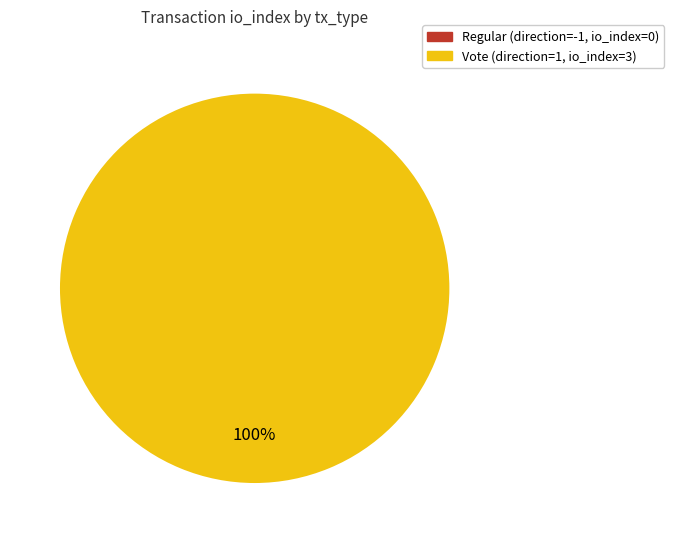

What is the change in value from Regular to Vote?

+3